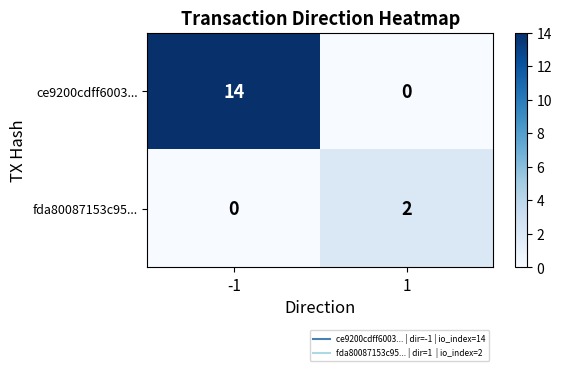

List the series in order of their overall mean, lowest first.

fda80087153c95..., ce9200cdff6003...